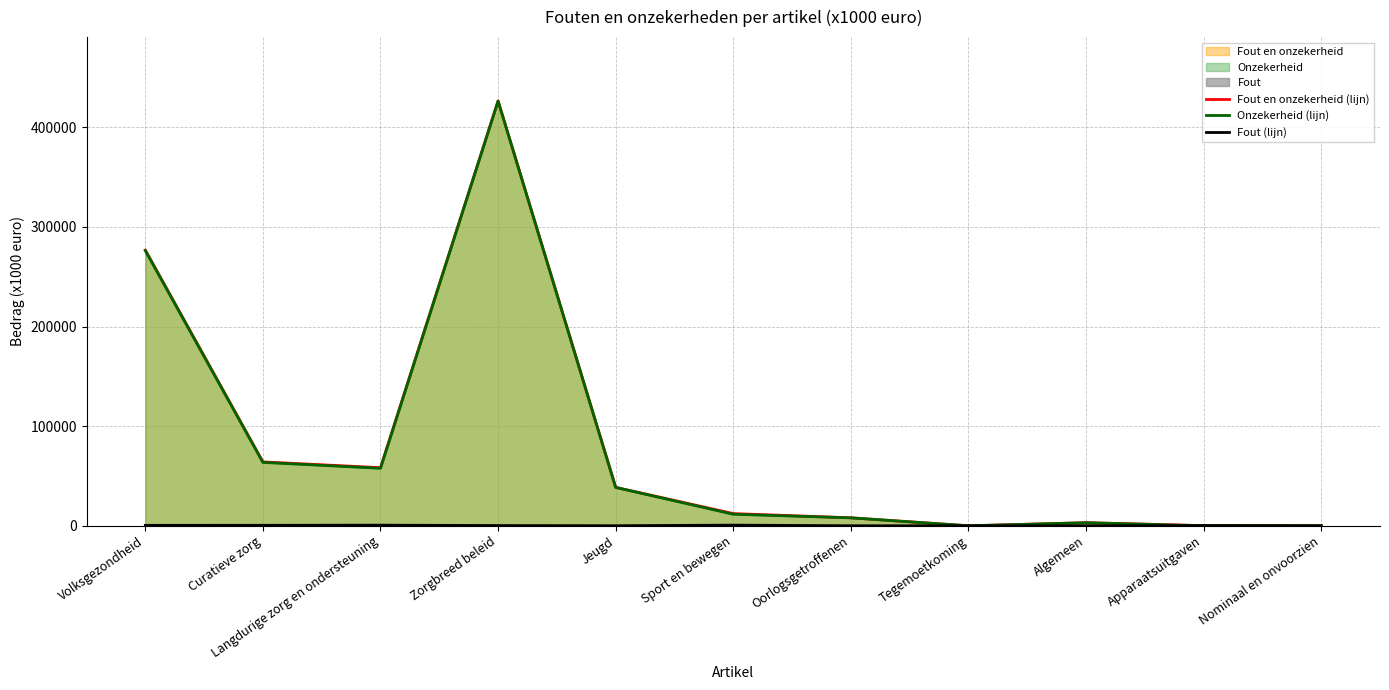

At which label is Fout (lijn) closest to 325?

Zorgbreed beleid